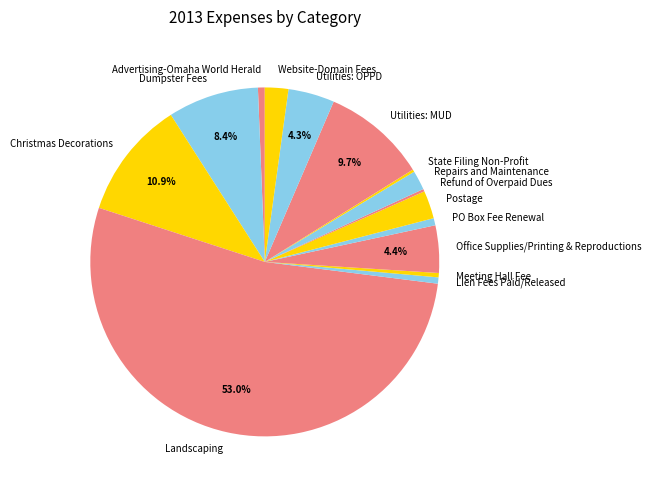

Do Utilities: OPPD and Office Supplies/Printing & Reproductions together represent more than half of the pie?

No